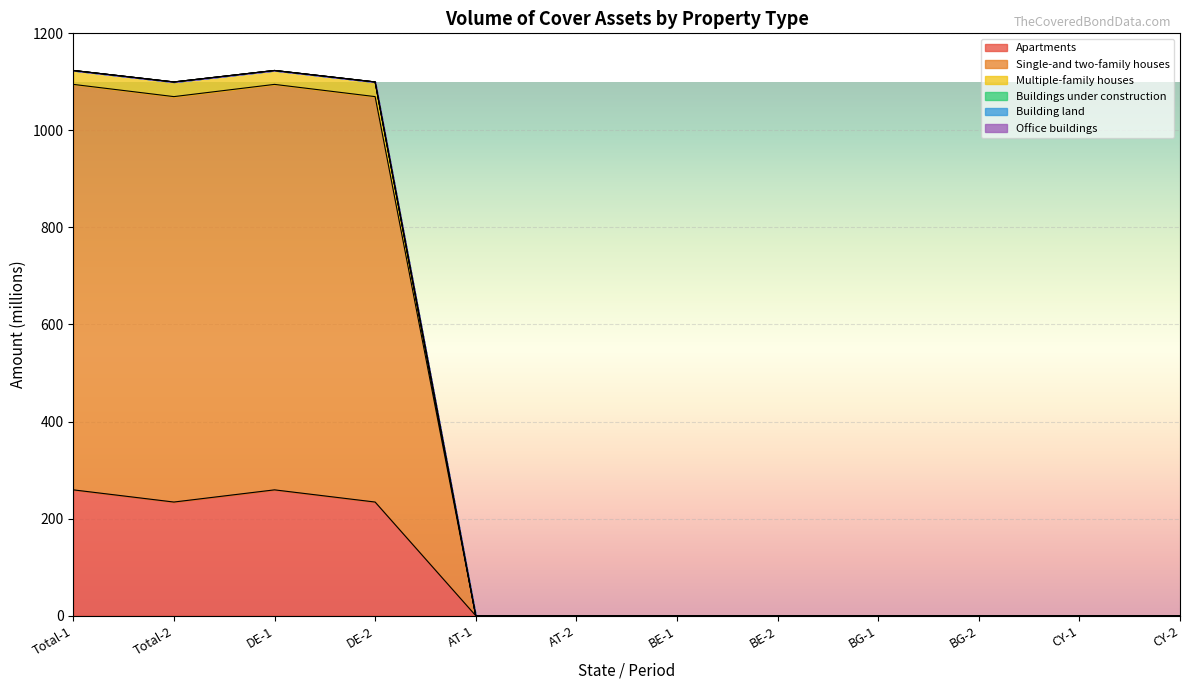

Is the value of Multiple-family houses at Total-2 greater than the value of Single-and two-family houses at BE-2?

Yes